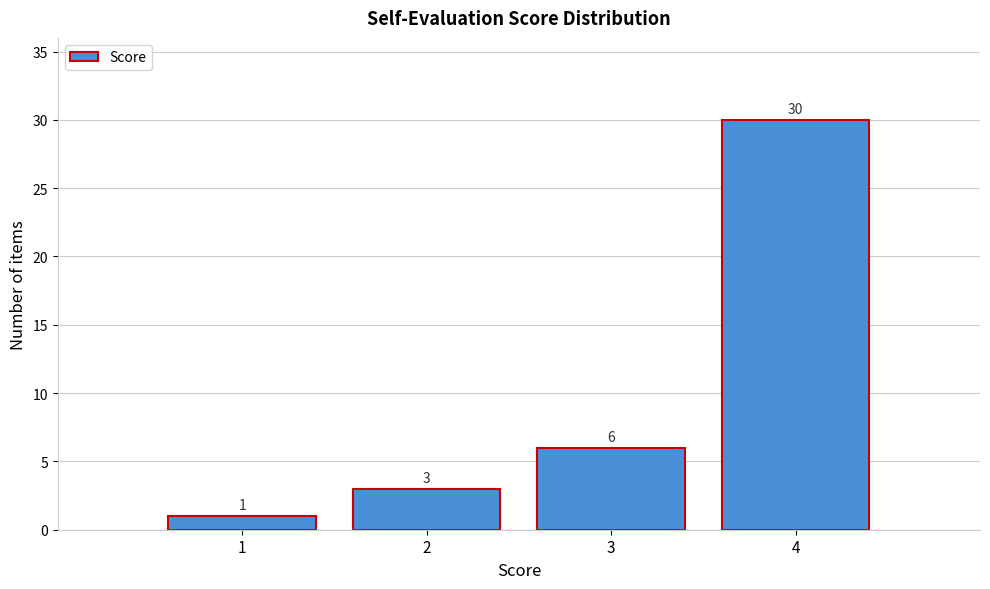

Reading left to right, list every bar in this chart as the range it spans on the x-axis followed by its height.

0.5 to 1.5: 1
1.5 to 2.5: 3
2.5 to 3.5: 6
3.5 to 4.5: 30